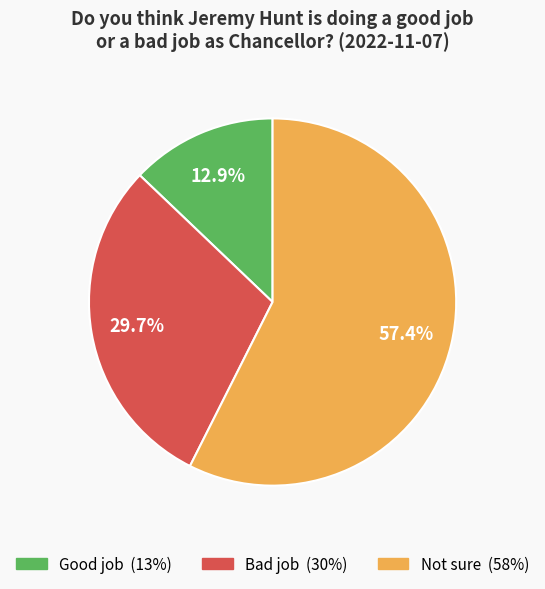

Is there any slice that represents more than half of the pie?

Yes